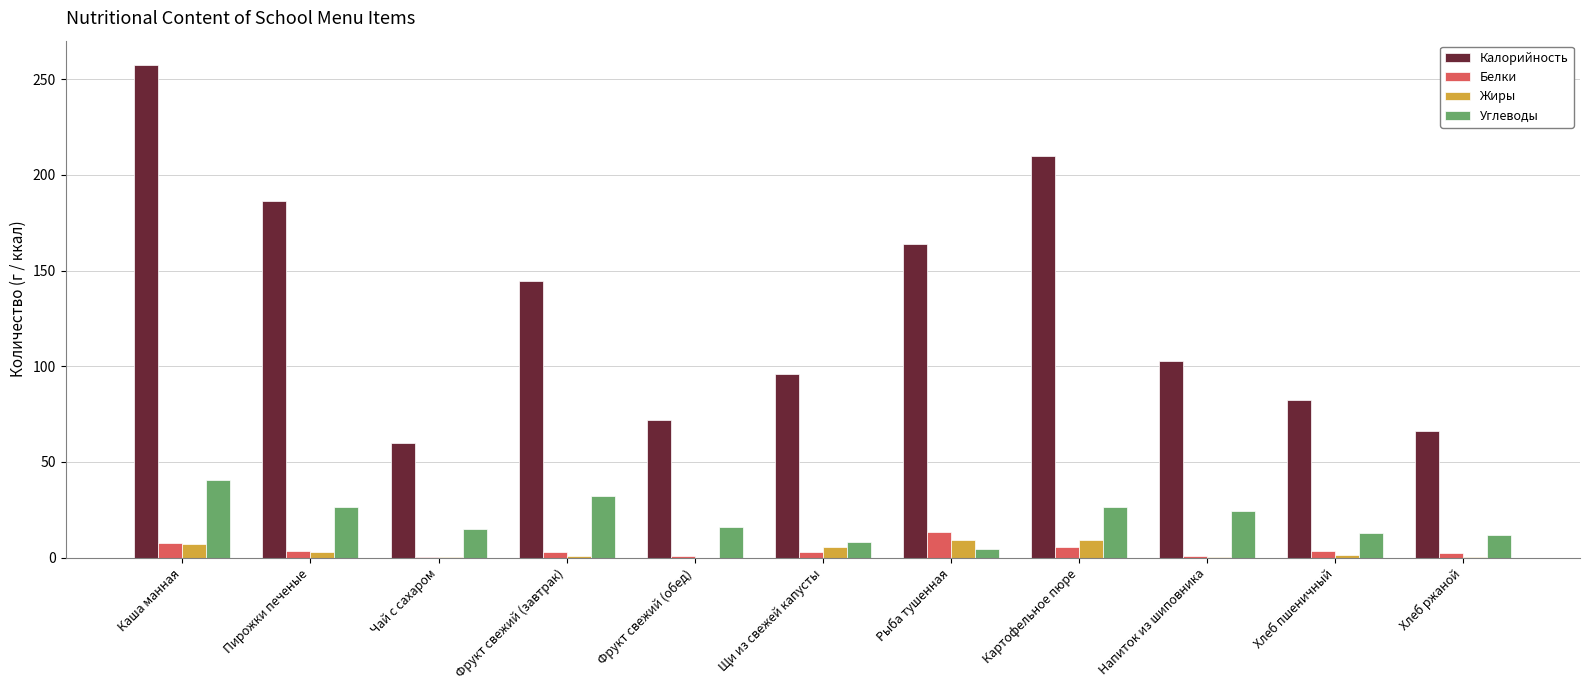

Where does the Белки series first go above 3?

Каша манная